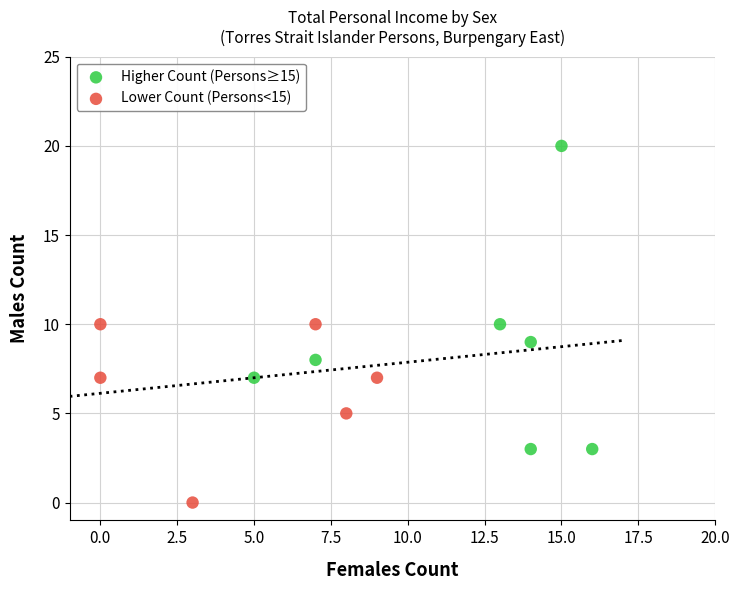

Which series reaches the maximum Y coordinate?

Higher Count (Persons≥15)